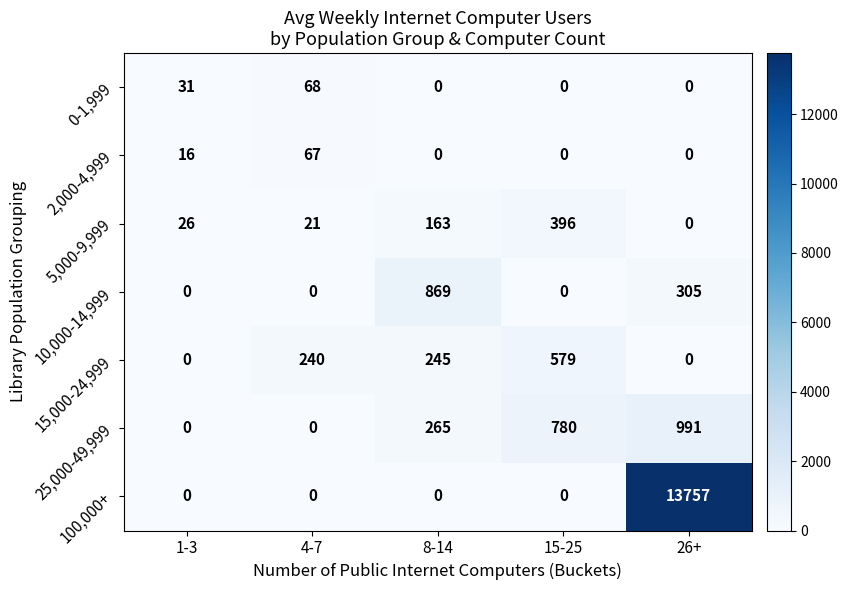

What is the maximum value for 5,000-9,999?

396